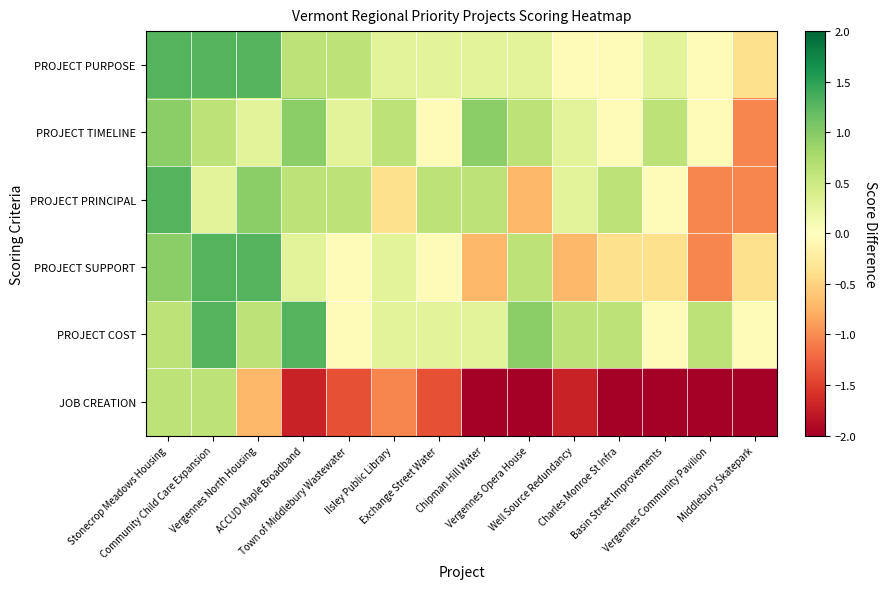

Which series changed the most between Chipman Hill Water and Middlebury Skatepark?

PROJECT TIMELINE